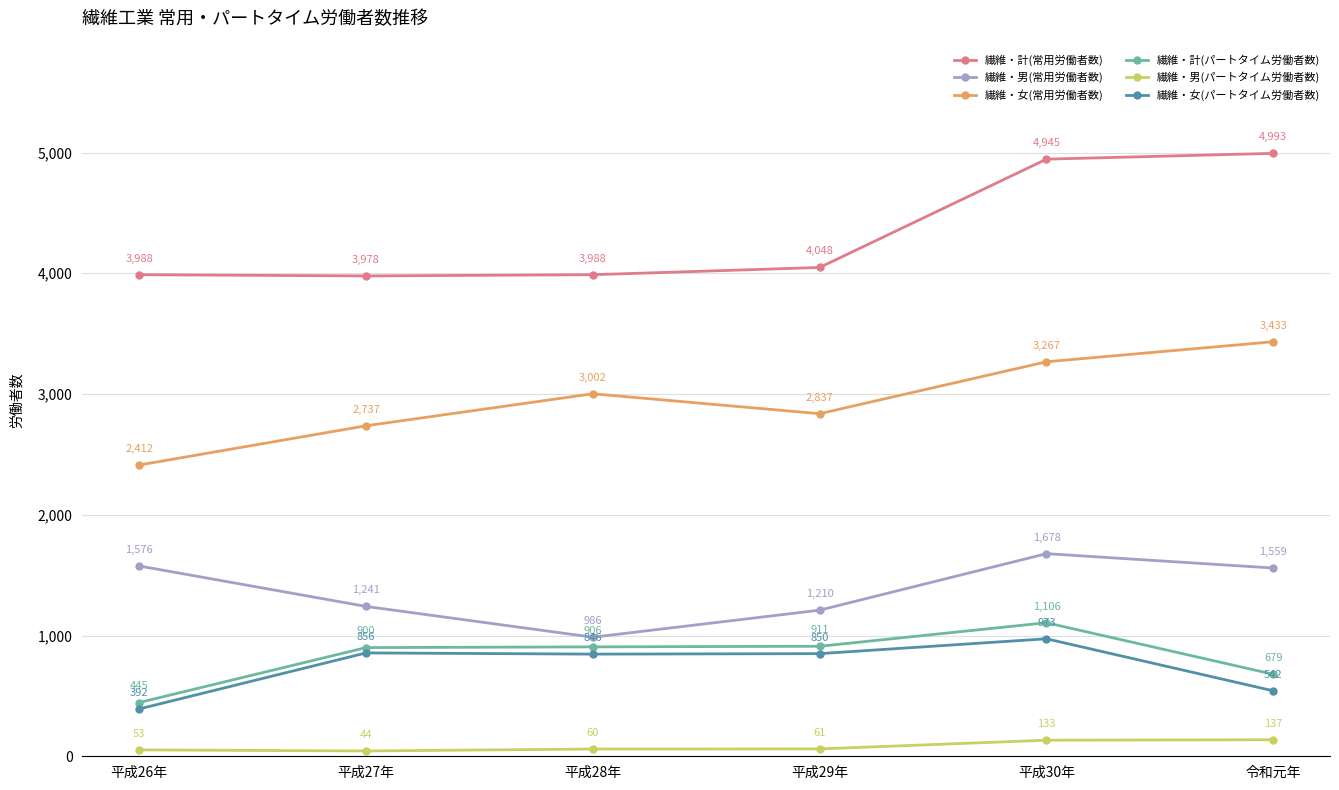

How many interior local valleys does the 繊維・女(常用労働者数) series have?

1